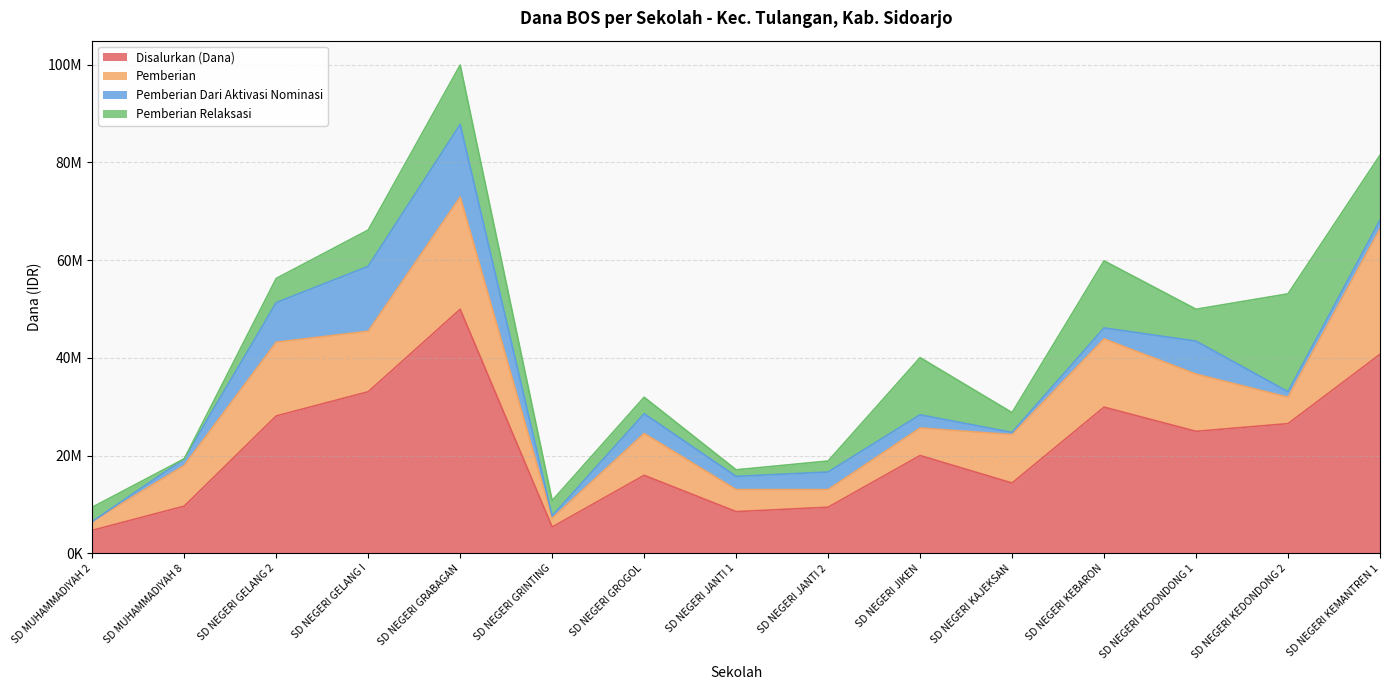

Which category has the highest value in the Pemberian Dari Aktivasi Nominasi series?

SD NEGERI GRABAGAN